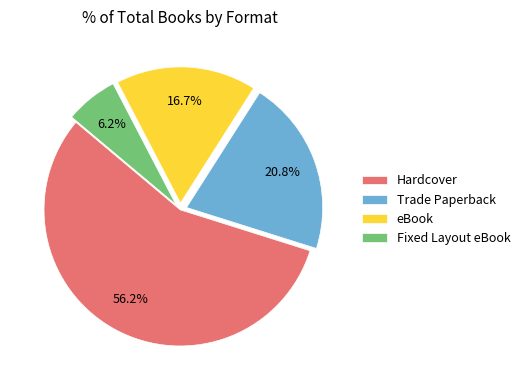

Does any single category account for the majority?

Yes